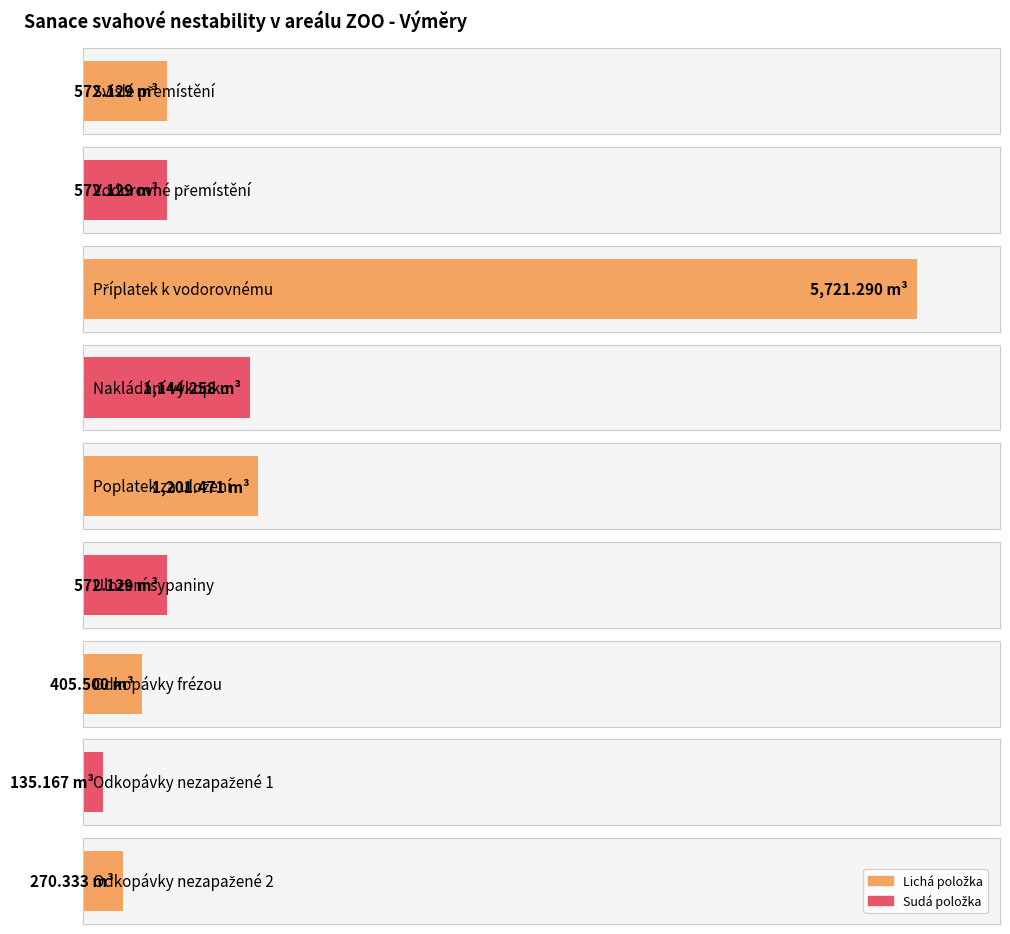

What is the change in value from Poplatek za uložení to Odkopávky nezapažené 1?

-1066.3